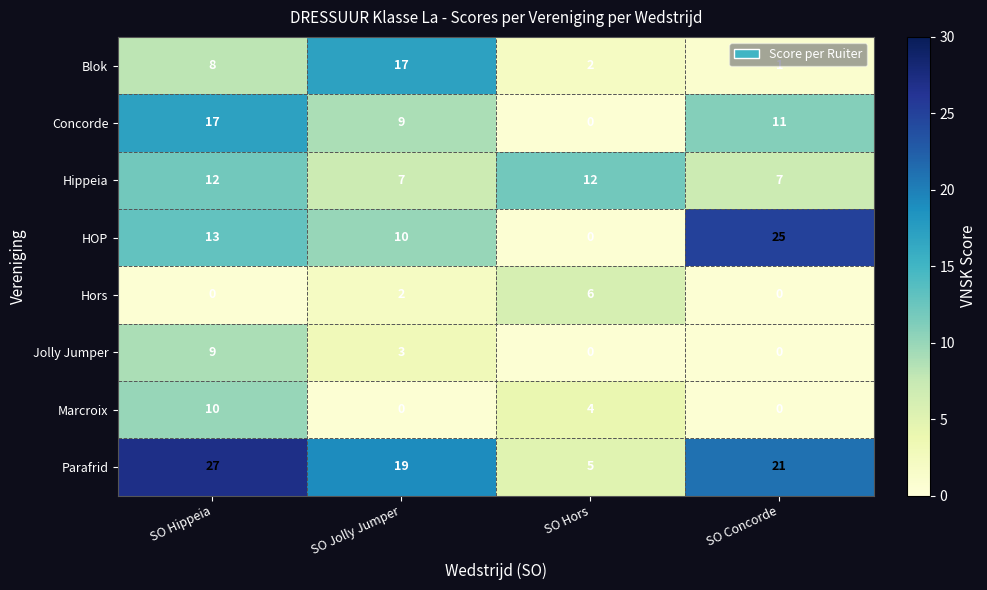

What is the lowest value of the Parafrid series?

5